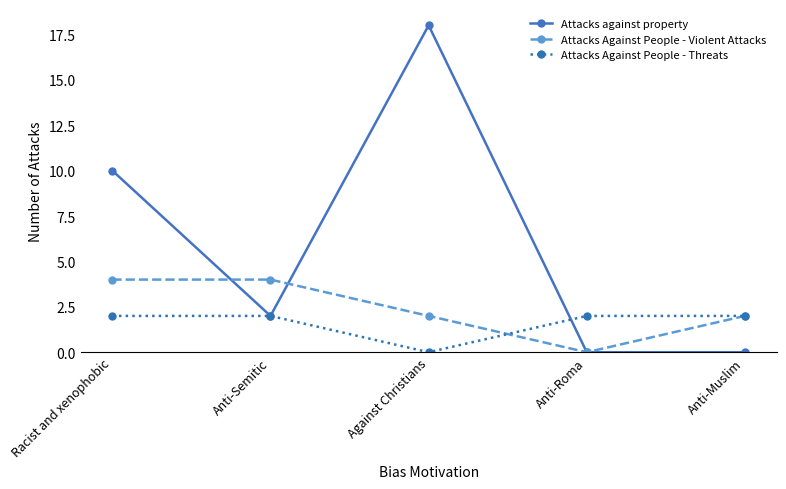

Which category has the lowest value in the Attacks Against People - Threats series?

Against Christians